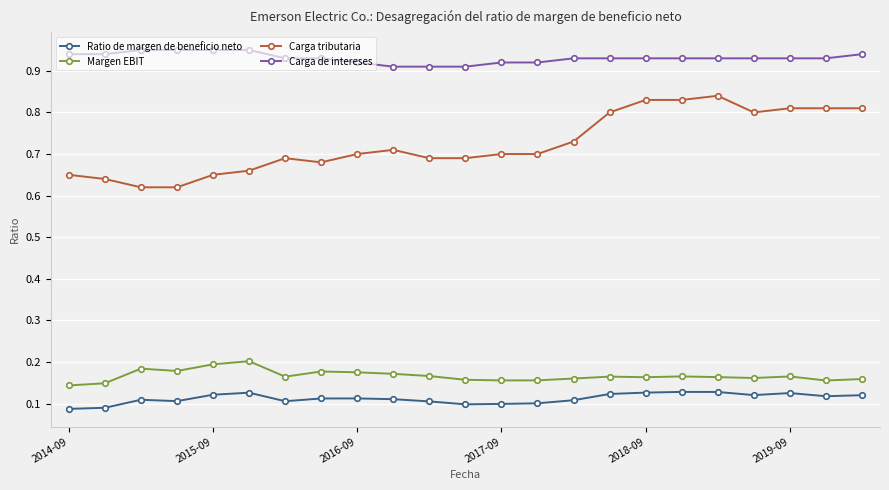

Rank the series by their maximum value, from lowest to highest.

Ratio de margen de beneficio neto, Margen EBIT, Carga tributaria, Carga de intereses